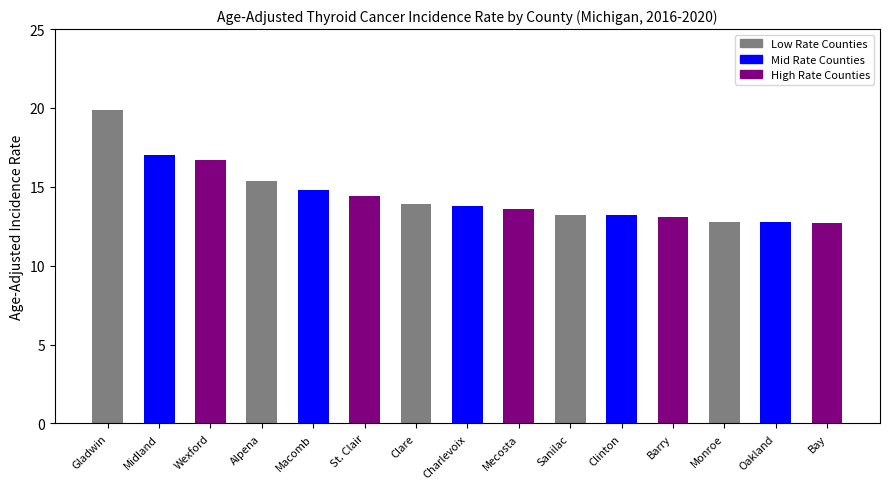

What is the smallest value displayed?

12.7